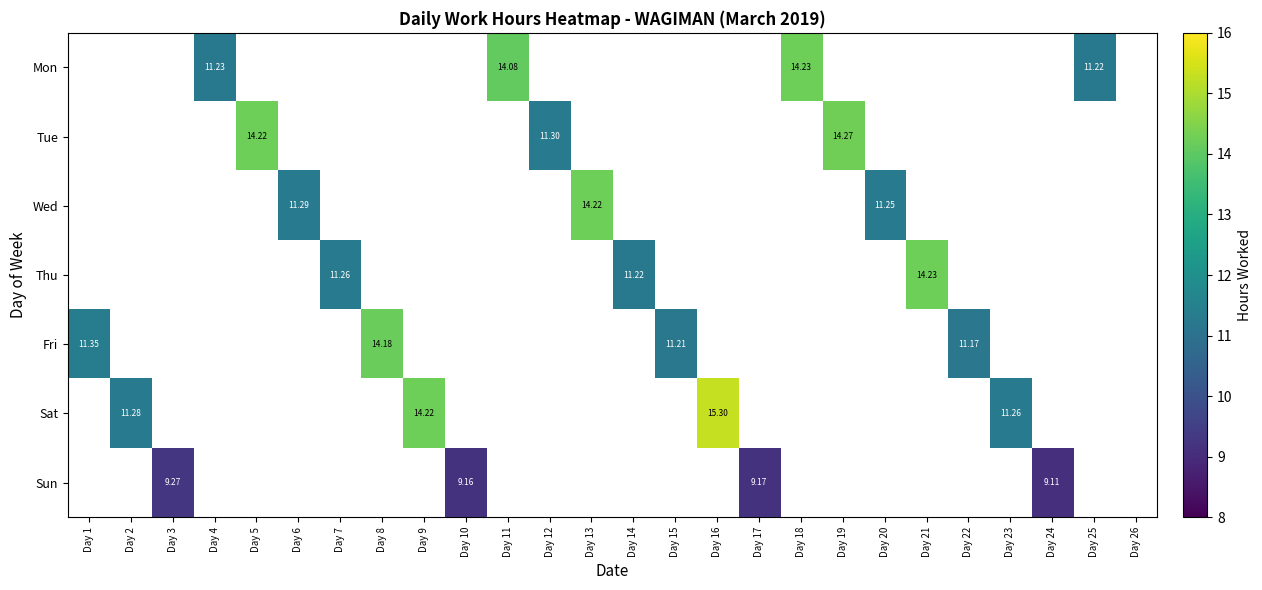

List the series in order of their overall mean, highest first.

Mon, Tue, Wed, Thu, Fri, Sat, Sun